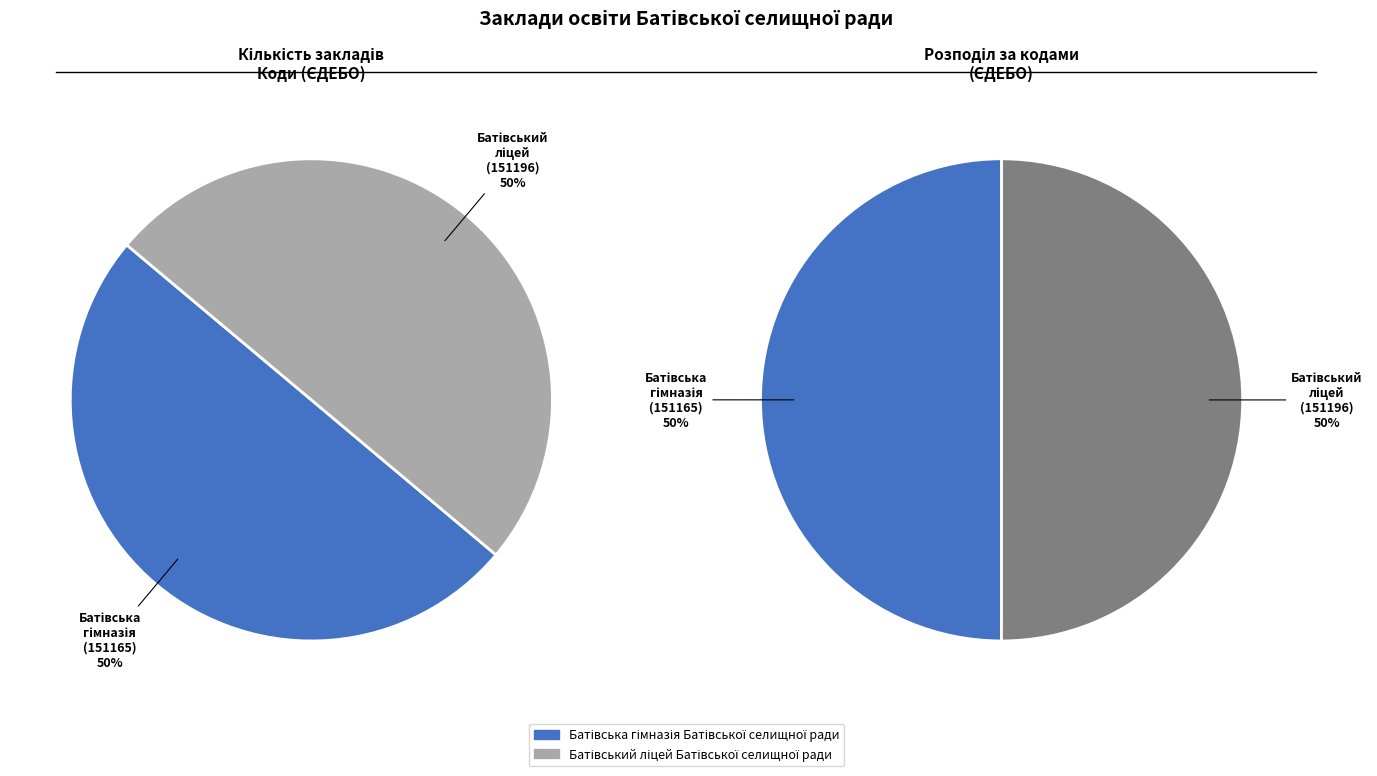

To the nearest percent, what portion does Батівська гімназія Батівської селищної ради represent?

50%